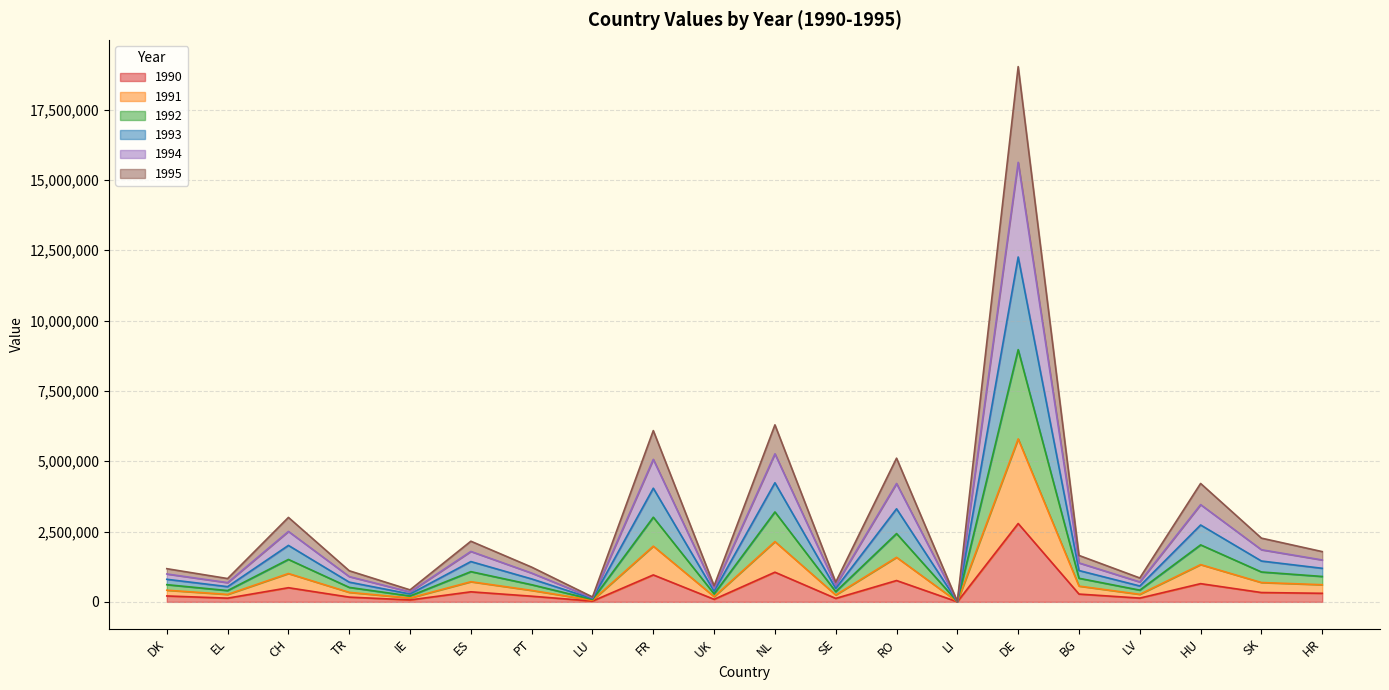

Where does the 1993 series first go above 1650806?

CH